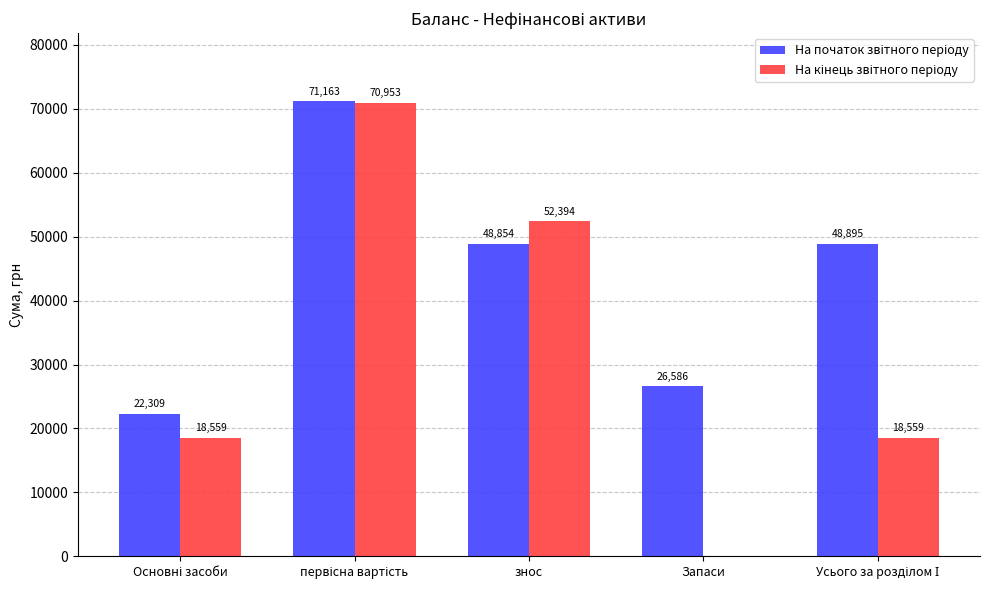

What is the maximum value shown in the chart?

71163